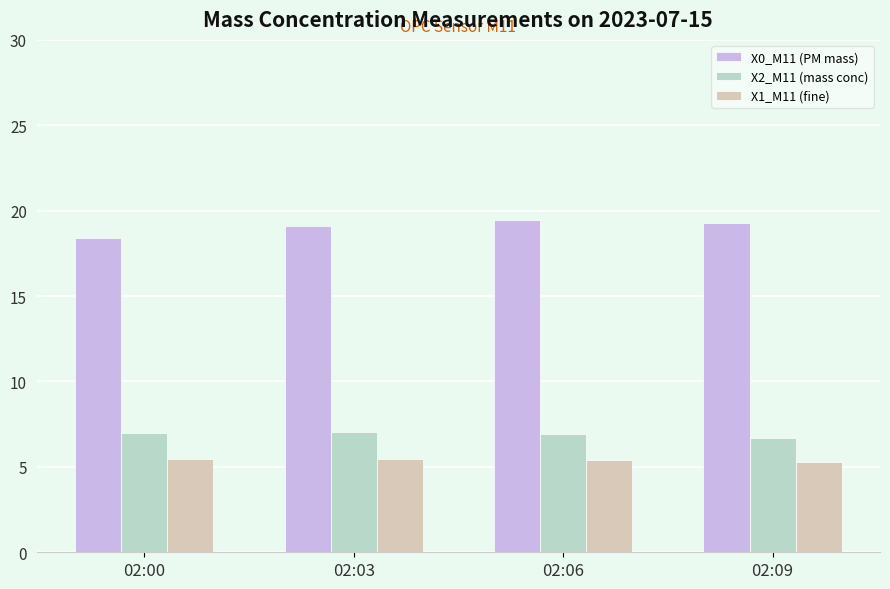

Is it true that X1_M11 (fine) equals 3.7 at 02:00?

False